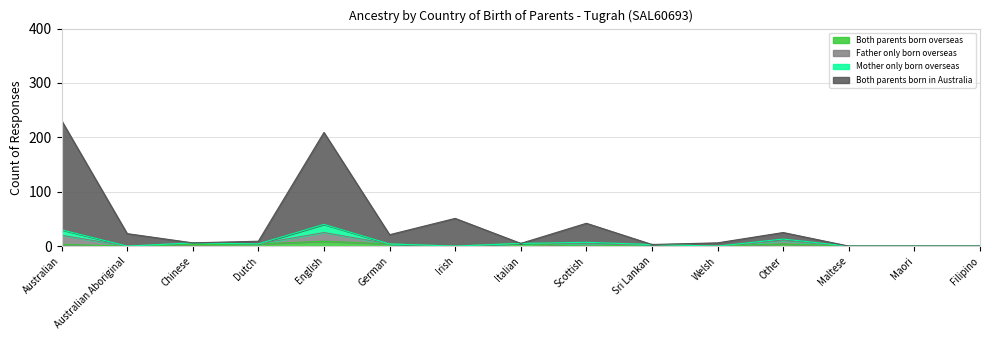

At which category does Both parents born overseas reach its first local valley?

Australian Aboriginal